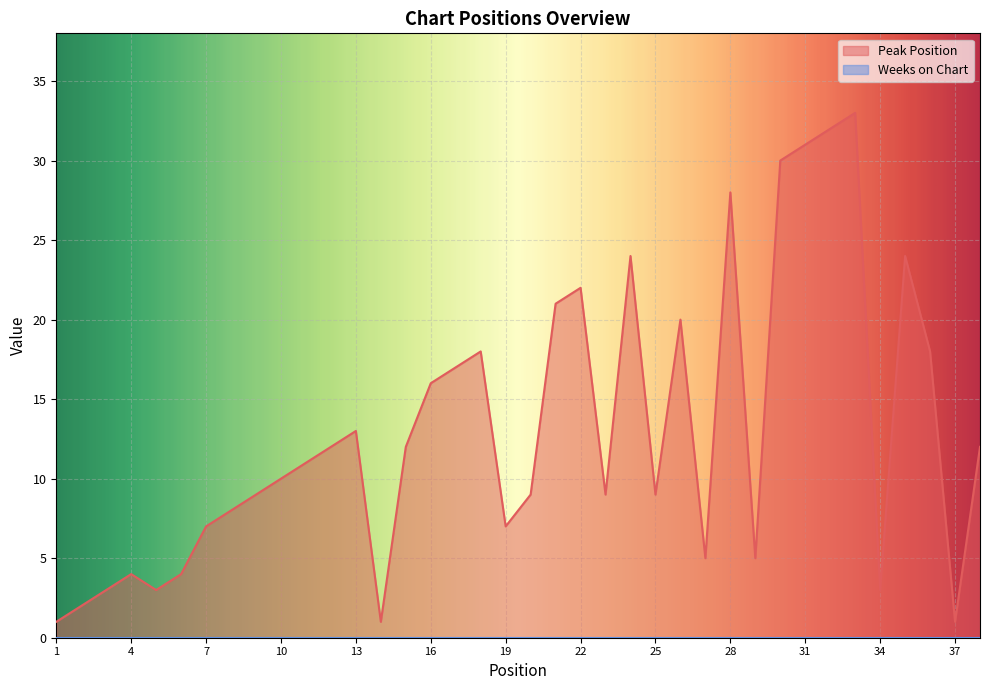

Rank the categories by value from lowest to highest.

1, 14, 37, 2, 3, 5, 34, 4, 6, 27, 29, 7, 19, 8, 9, 20, 23, 25, 10, 11, 12, 15, 38, 13, 16, 17, 18, 36, 26, 21, 22, 24, 35, 28, 30, 31, 32, 33